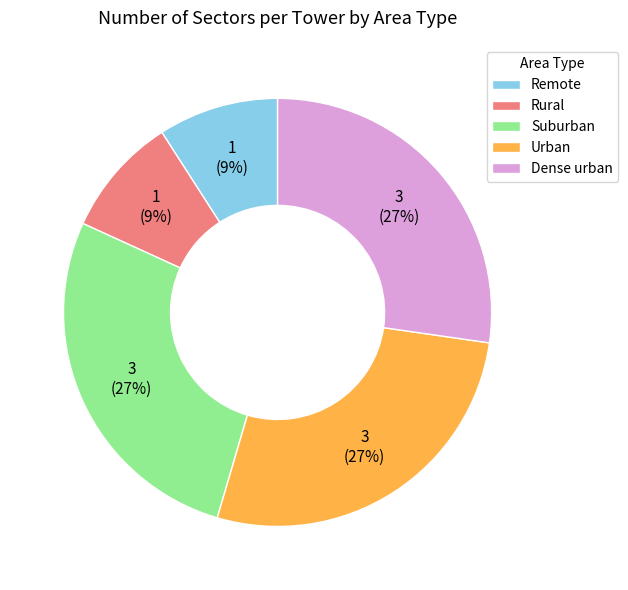

Do Dense urban and Suburban together represent more than half of the pie?

Yes